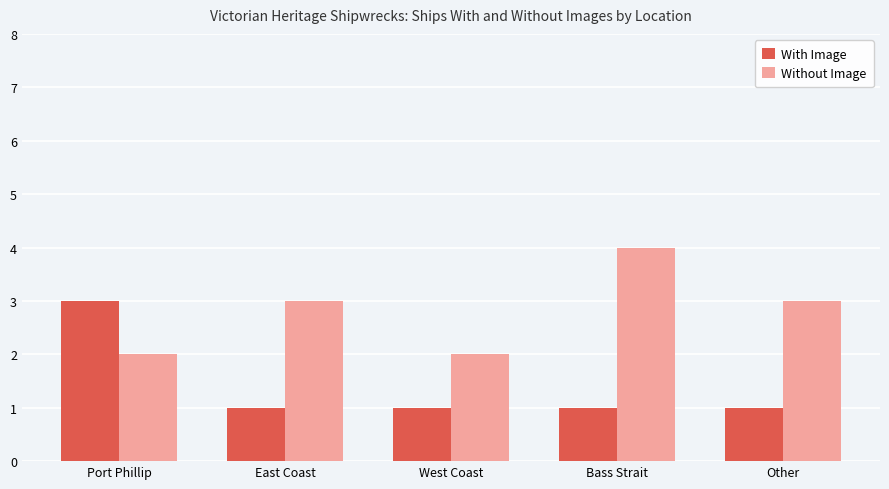

Rank the series by their maximum value, from lowest to highest.

With Image, Without Image